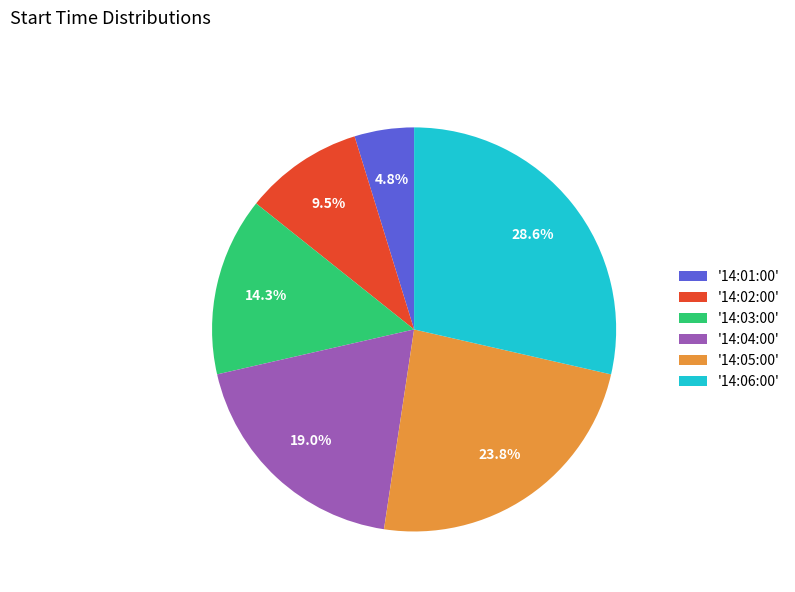

Rank the categories by value from highest to lowest.

'14:06:00', '14:05:00', '14:04:00', '14:03:00', '14:02:00', '14:01:00'